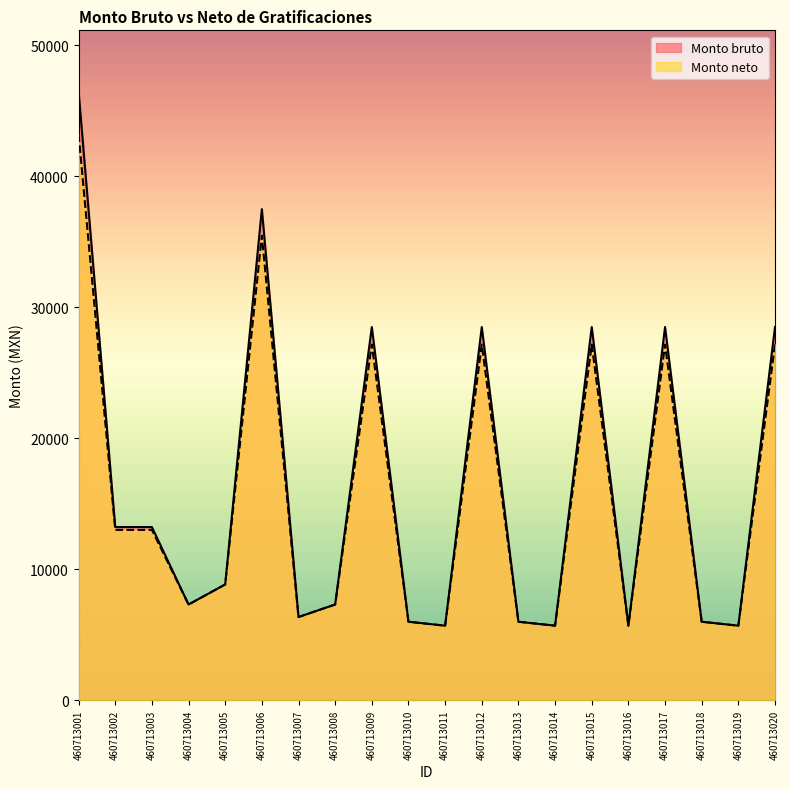

The Monto neto series shows 6000.0 at 460713018. True or false?

True